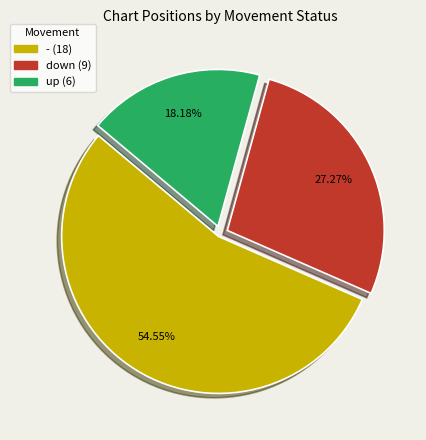

To the nearest percent, what is the difference between the up and down slice percentages?

9%